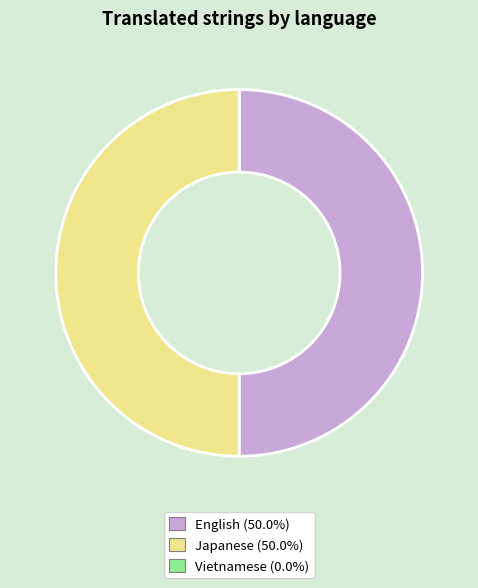

Approximately how many times larger is the value at Japanese compared to English?

1.0